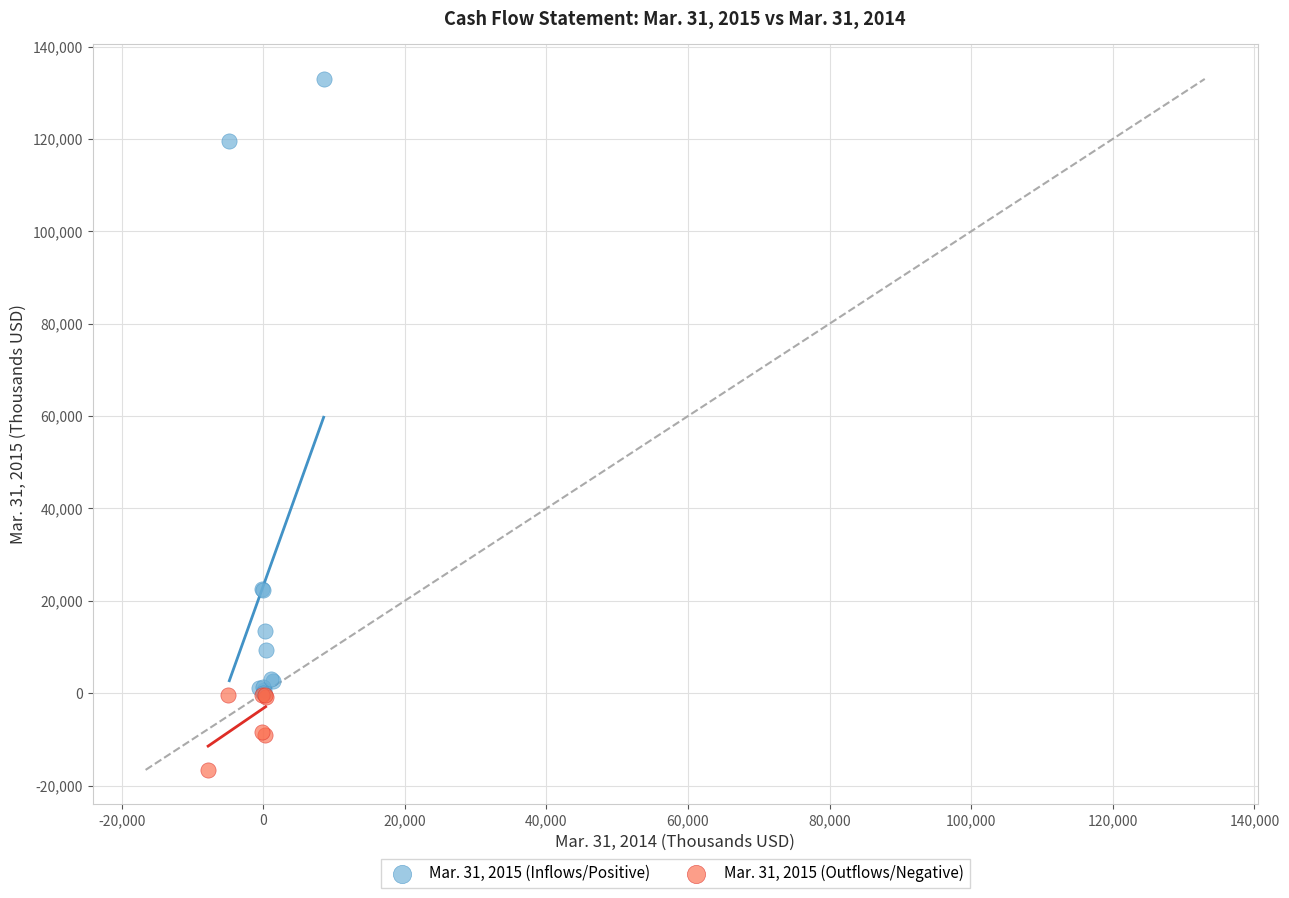

Which series contains the highest Y value?

Mar. 31, 2015 (Inflows/Positive)